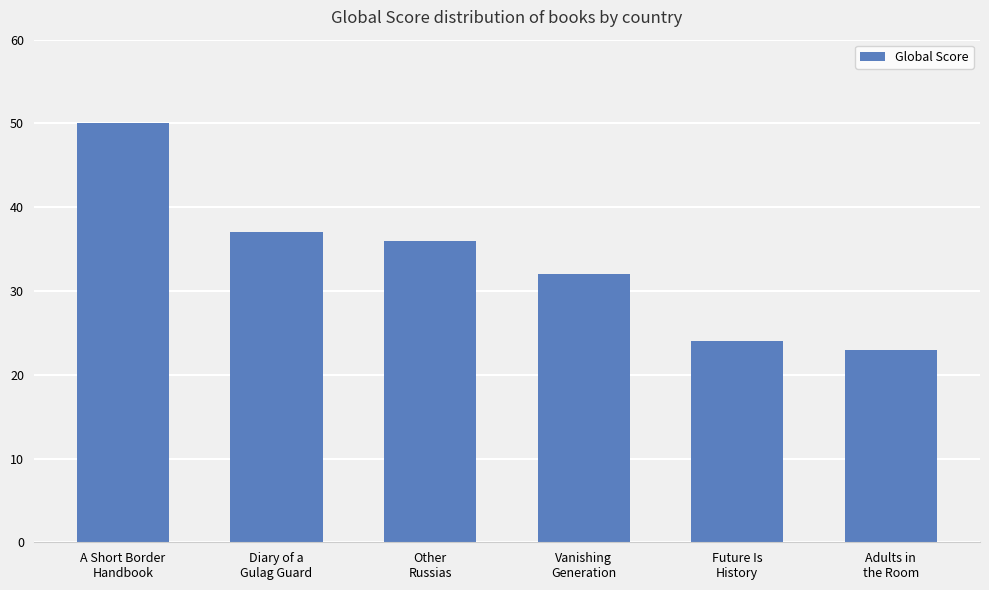

Is it true that the value at A Short Border
Handbook is 50?

True